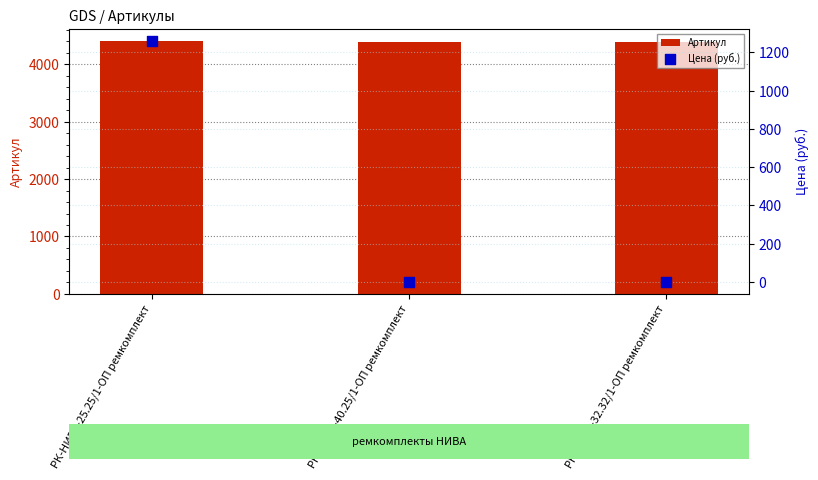

What is the total value across all series at РК-НИВА-40.25/1-ОП ремкомплект?

4398.0